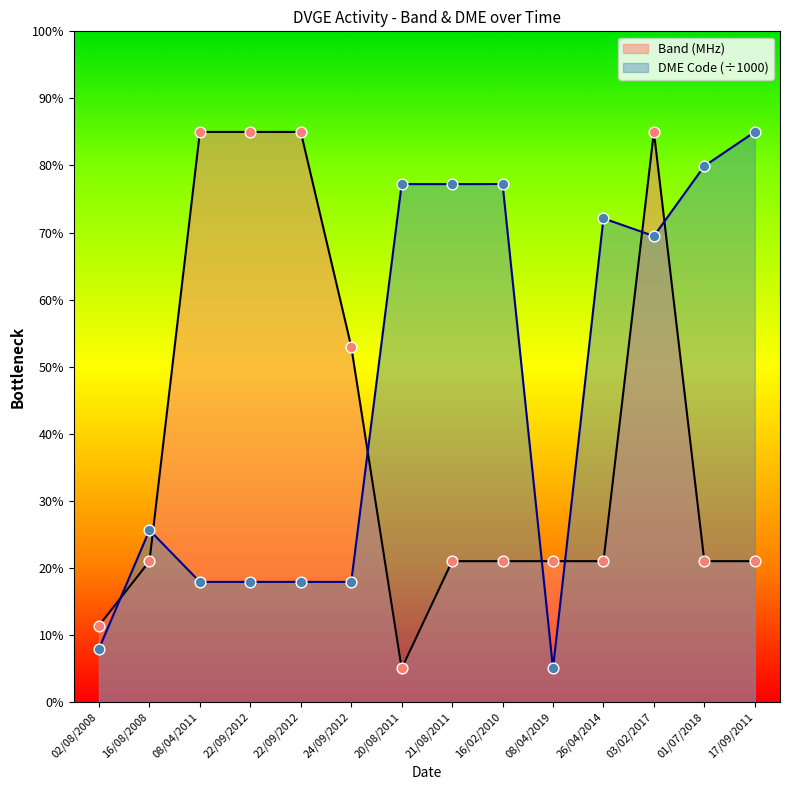

Is the value of DME Code at 16/02/2010 greater than the value of QSO Count by Band at 17/09/2011?

Yes